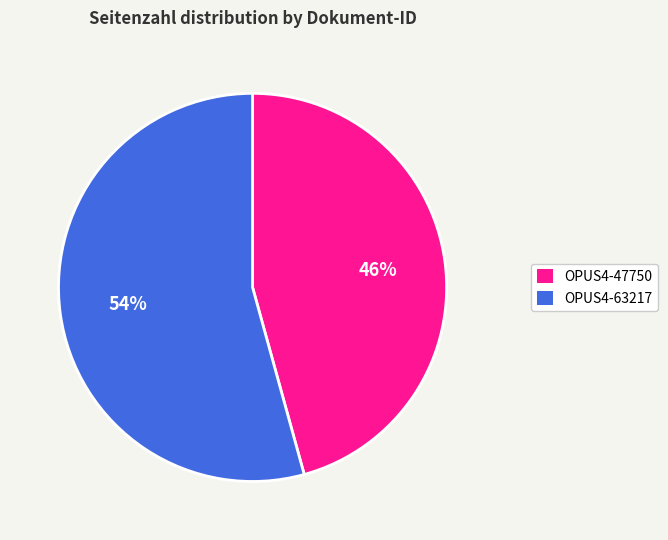

Which slice represents more than half of the pie?

OPUS4-63217